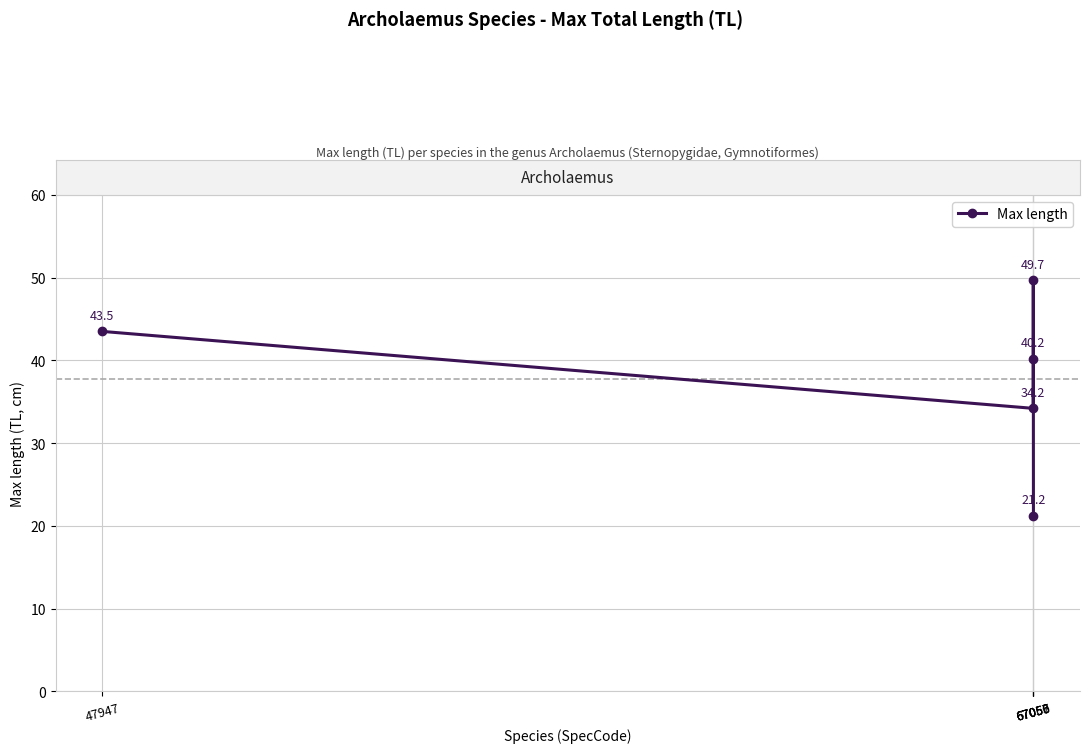

What is the sum of the values at 67056 and 67060?

61.4